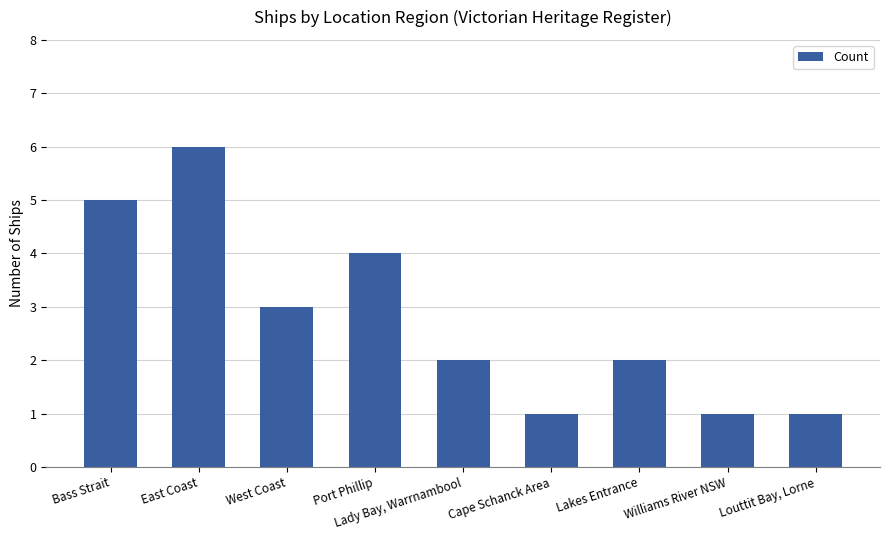

Does the chart contain stacked bars?

No